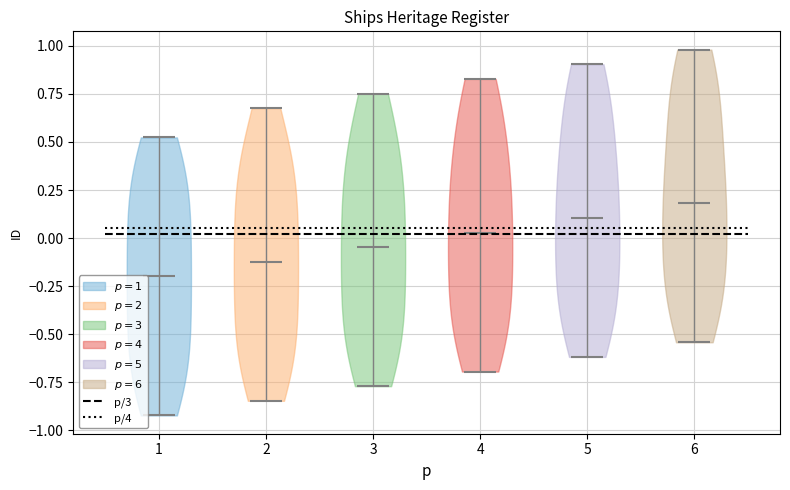

Reading left to right, read every violin against the y-axis: where its median line is, and the lowest and highest points it reaches. The values are not printed on the chart, so give them approximately, as read against the axis.

1: median line -0.20, lowest point -0.90, highest point 0.50
2: median line -0.10, lowest point -0.85, highest point 0.70
3: median line -0.05, lowest point -0.75, highest point 0.75
4: median line 0.05, lowest point -0.70, highest point 0.85
5: median line 0.10, lowest point -0.60, highest point 0.90
6: median line 0.20, lowest point -0.55, highest point 1.00